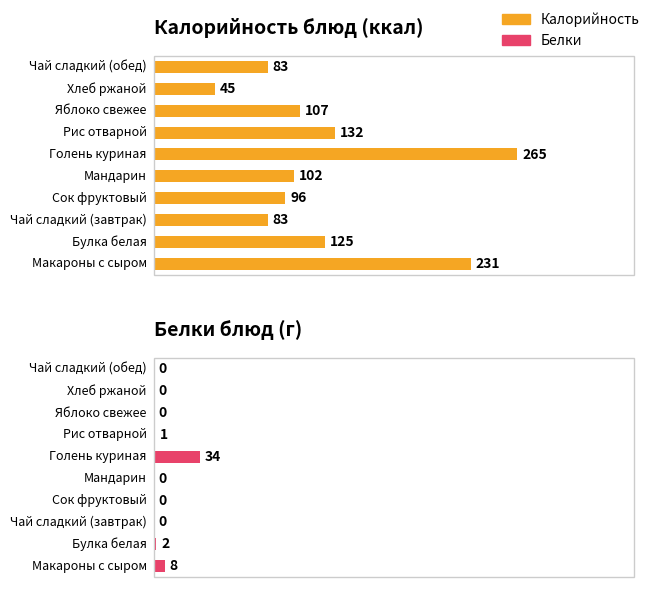

How many bars are there in total?

20